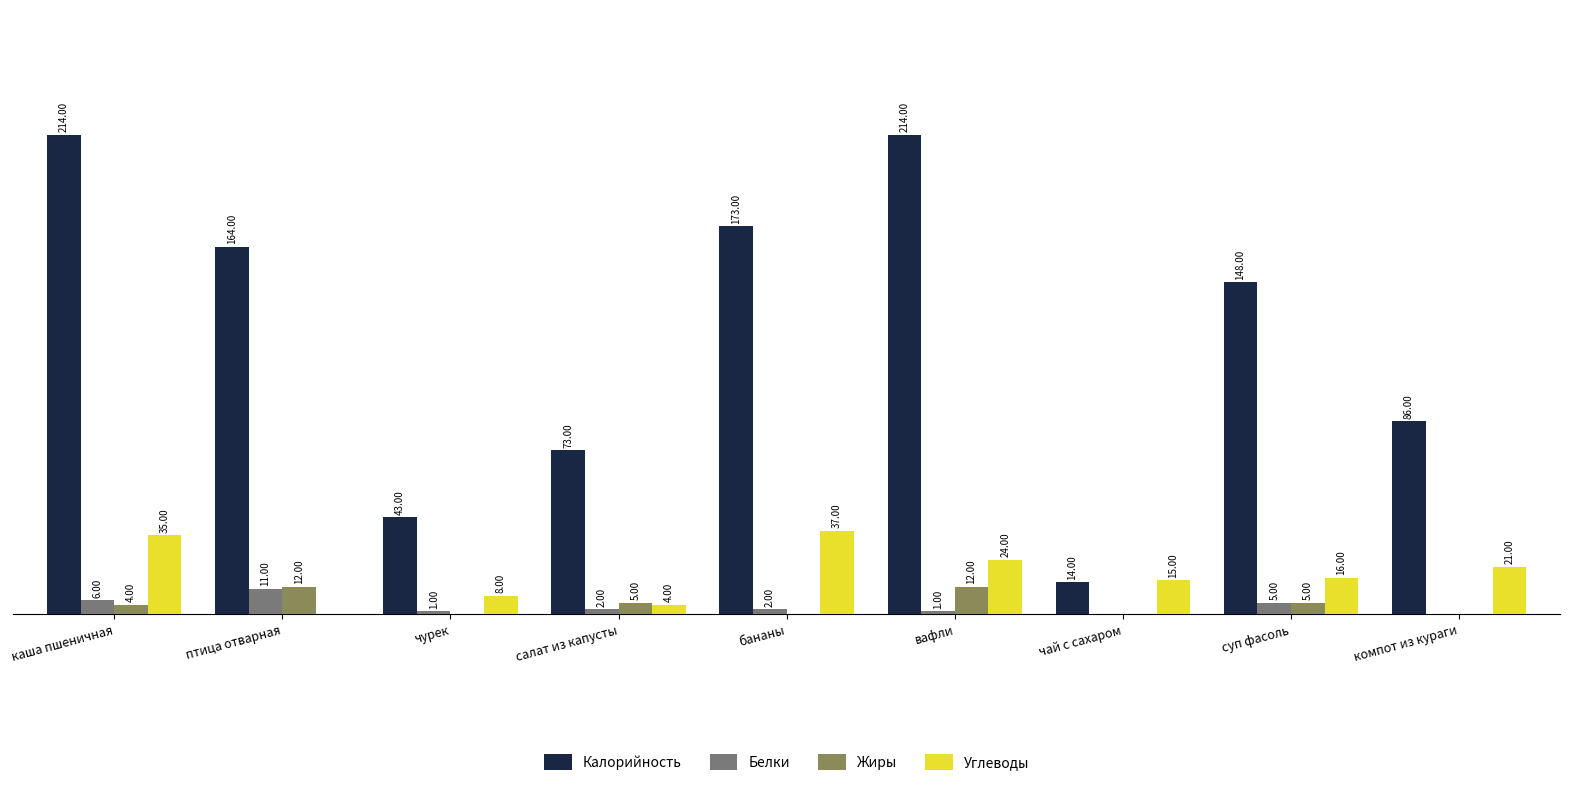

At which label is Углеводы closest to 18?

суп фасоль